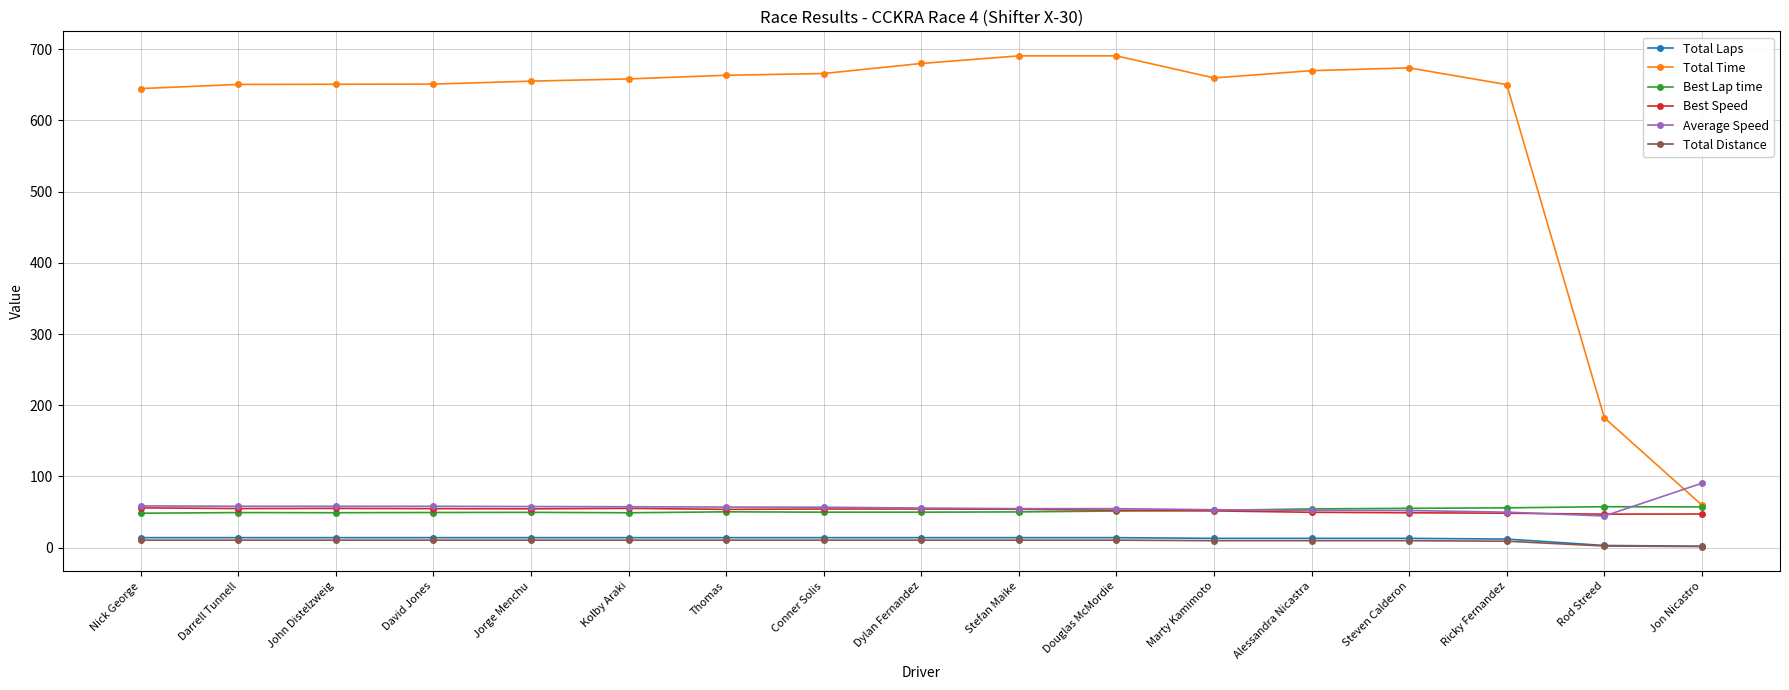

What is the sum of all Total Distance values?

157.5